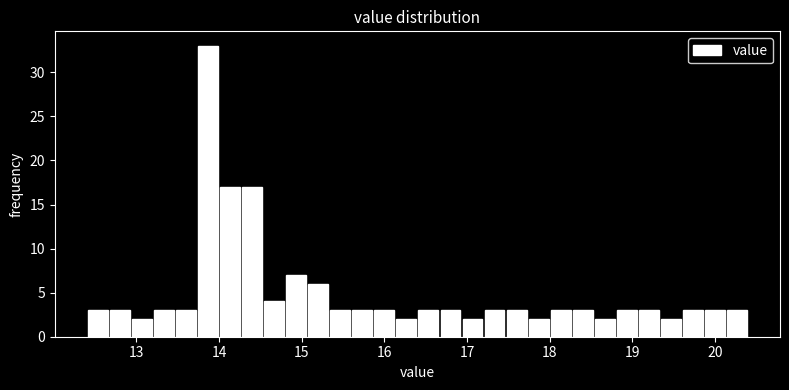

Around what value on the x-axis is the tallest bar? Give the approximate position of its centre, as read against the axis.

13.9